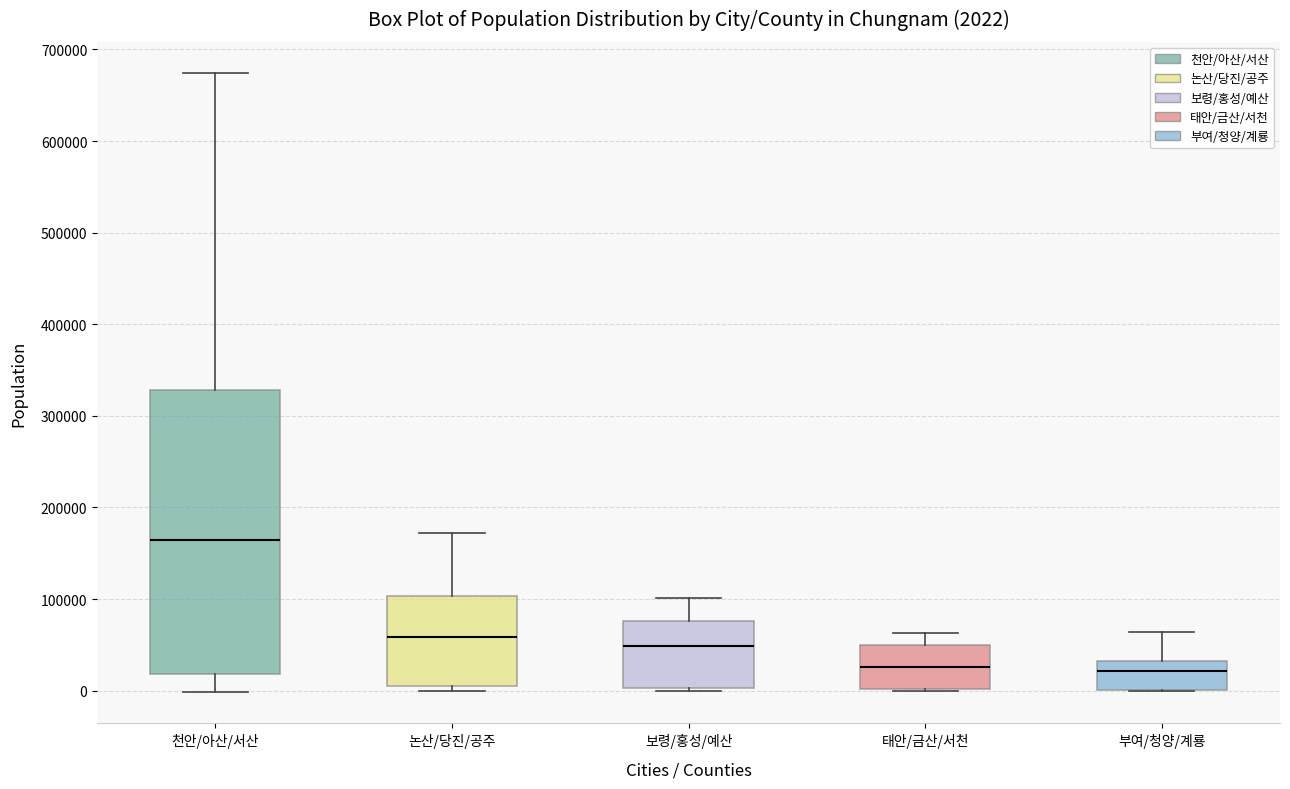

Which box is the tallest, from its lower edge to its upper edge?

천안/아산/서산